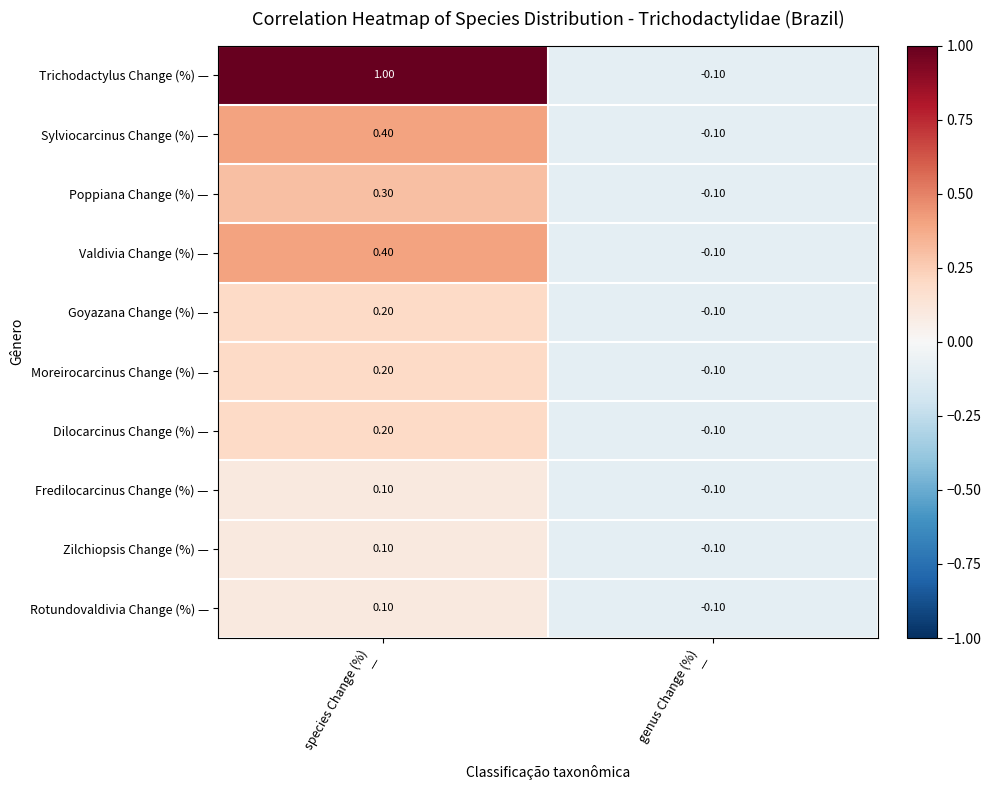

Which series has the largest total across all categories?

Trichodactylus Change (%) —